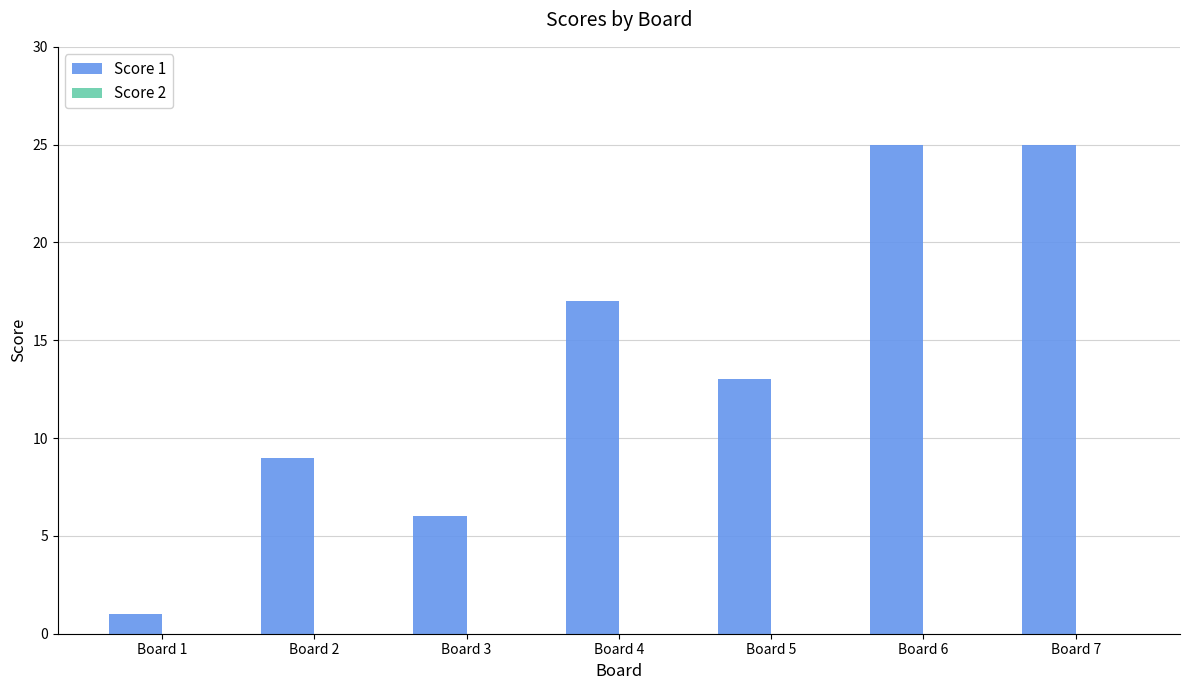

Between Board 5 and Board 1, which is larger?

Board 5